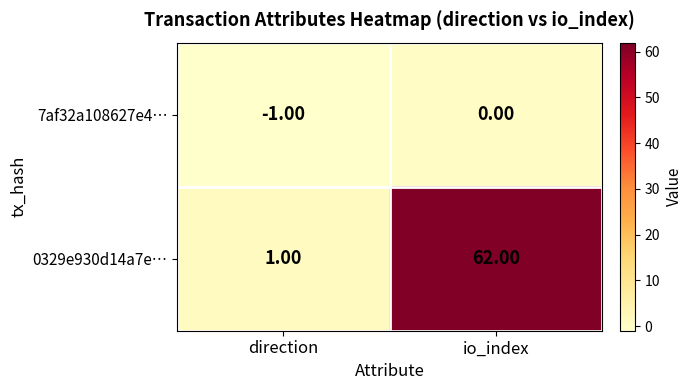

Which series changed the most between direction and io_index?

0329e930d14a7e…